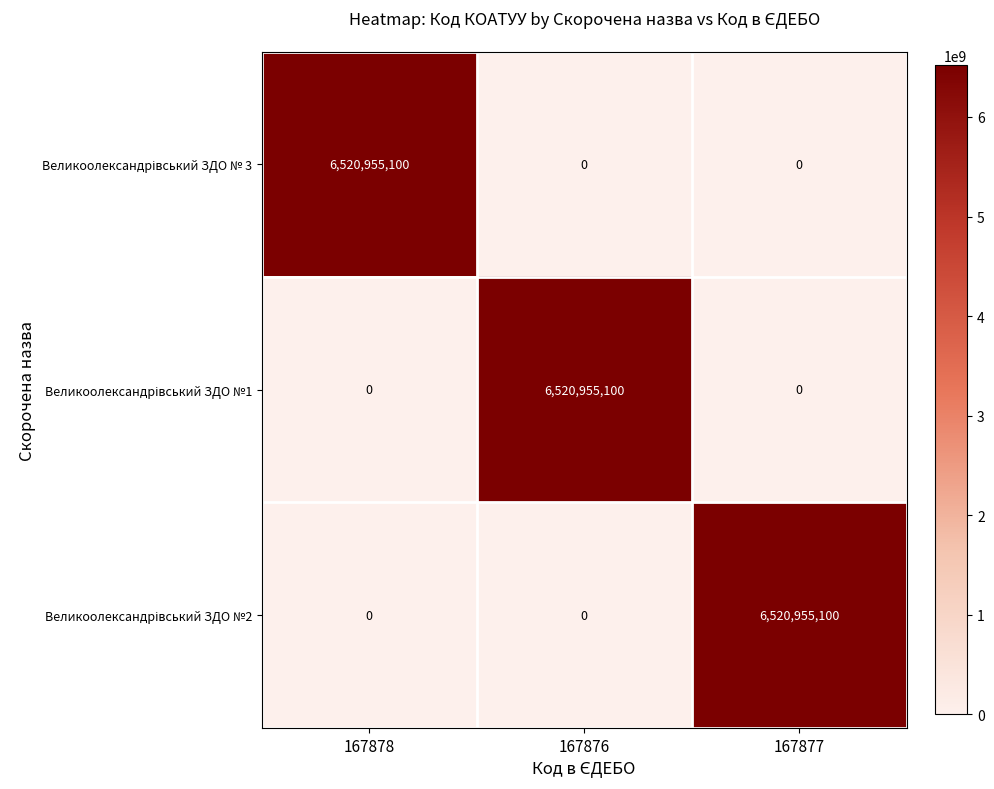

What is the maximum value shown in the chart?

6520955100